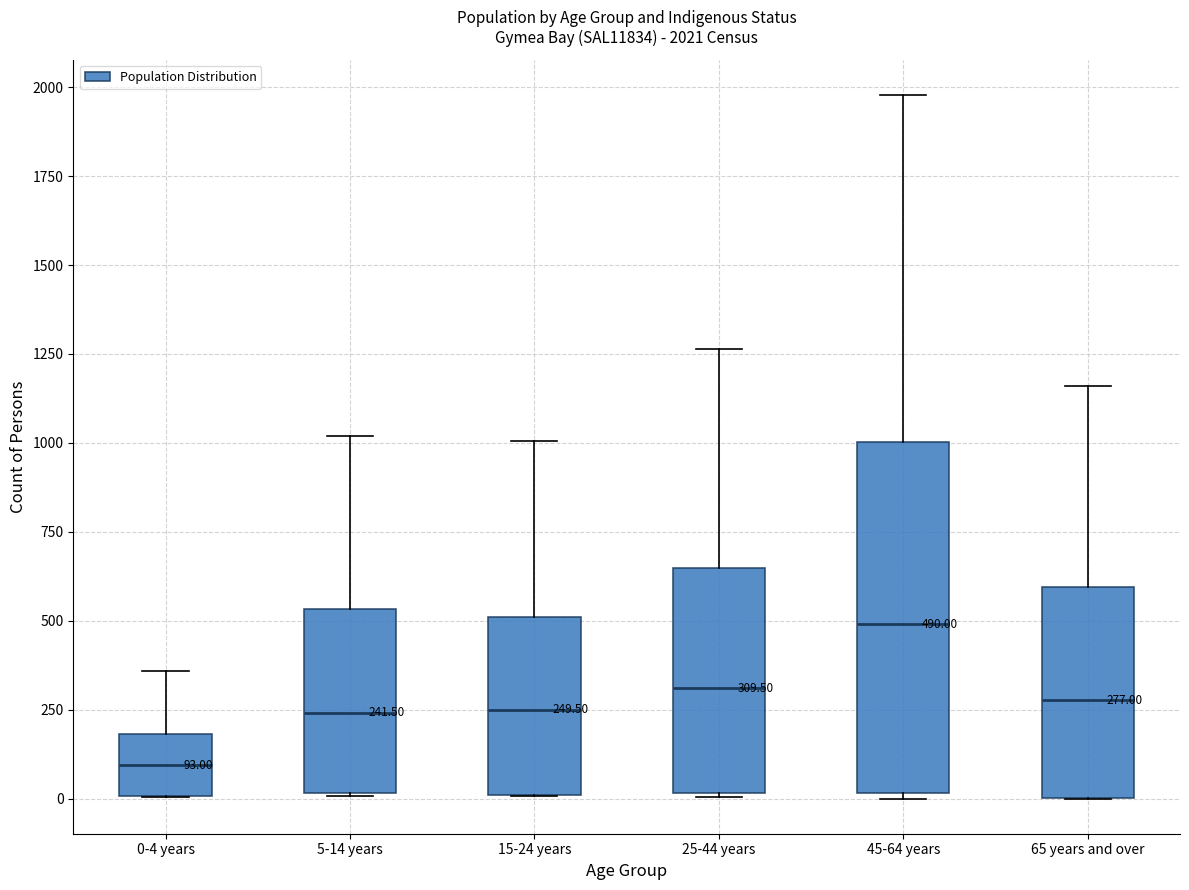

Which box is the tallest, from its lower edge to its upper edge?

45-64 years